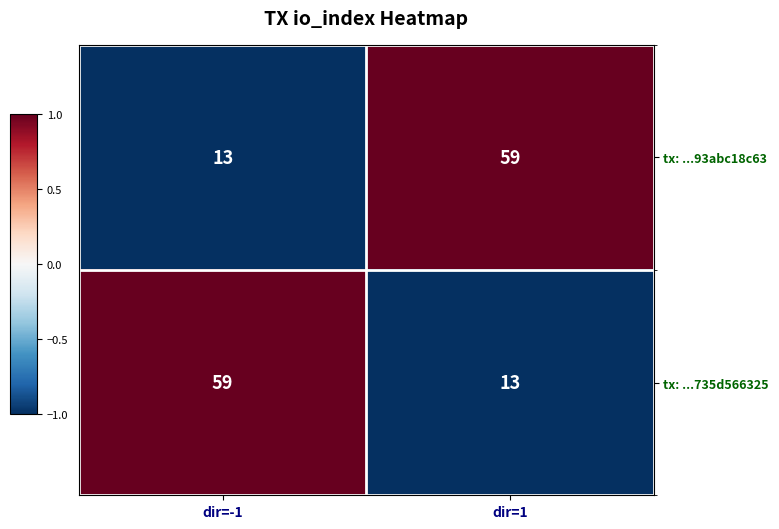

Reading right to left, what are all the values shown in this chart?

tx: ...93abc18c63: dir=1=59	dir=-1=13
tx: ...735d566325: dir=1=13	dir=-1=59